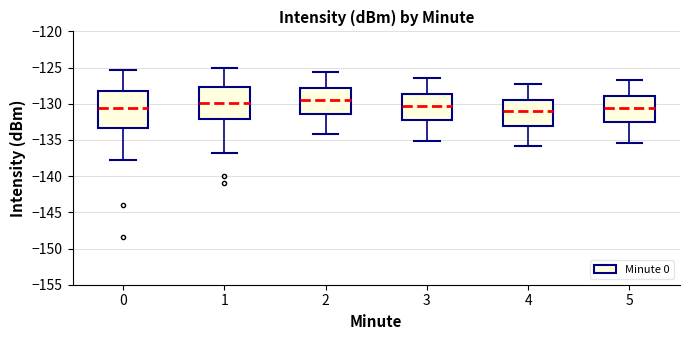

Which box is the tallest, from its lower edge to its upper edge?

0